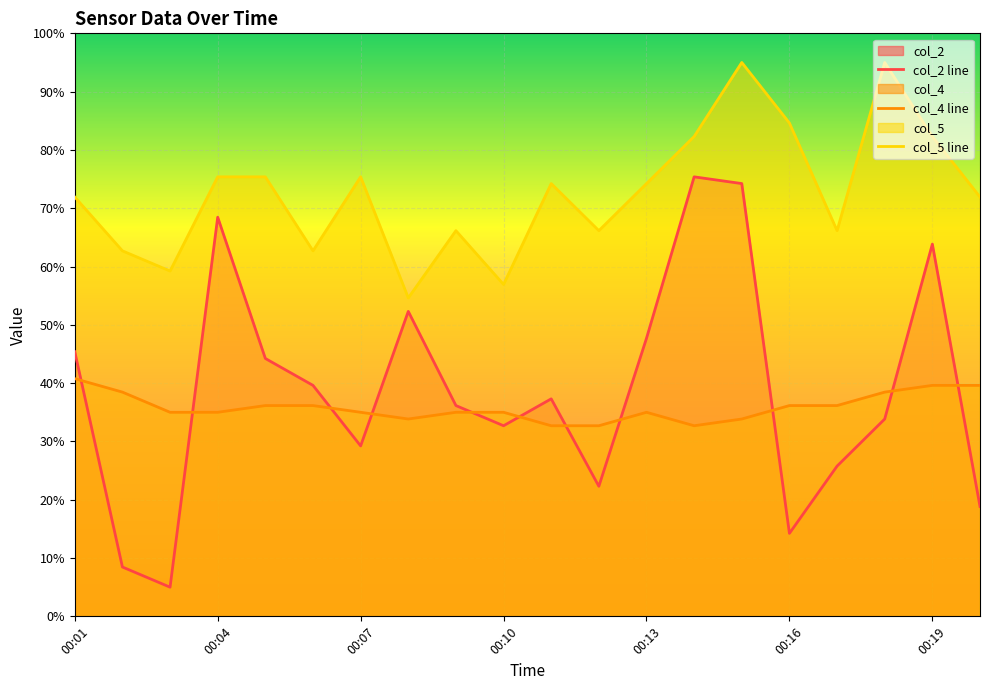

What is the highest value of the col_4 line series?

40.8